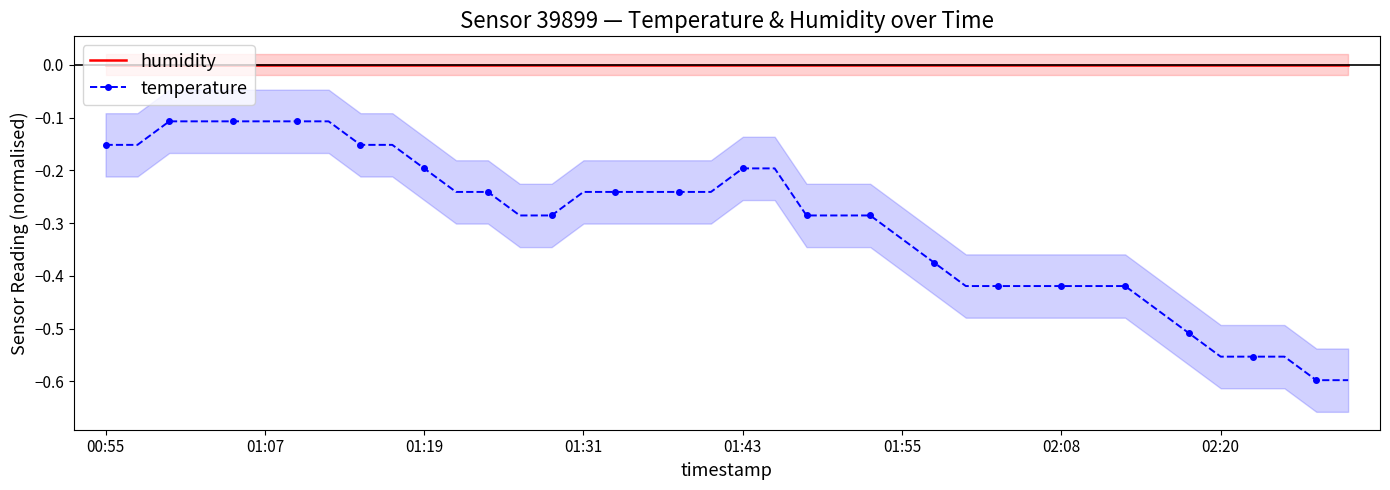

Is it true that humidity equals 0.0 at 23?

True